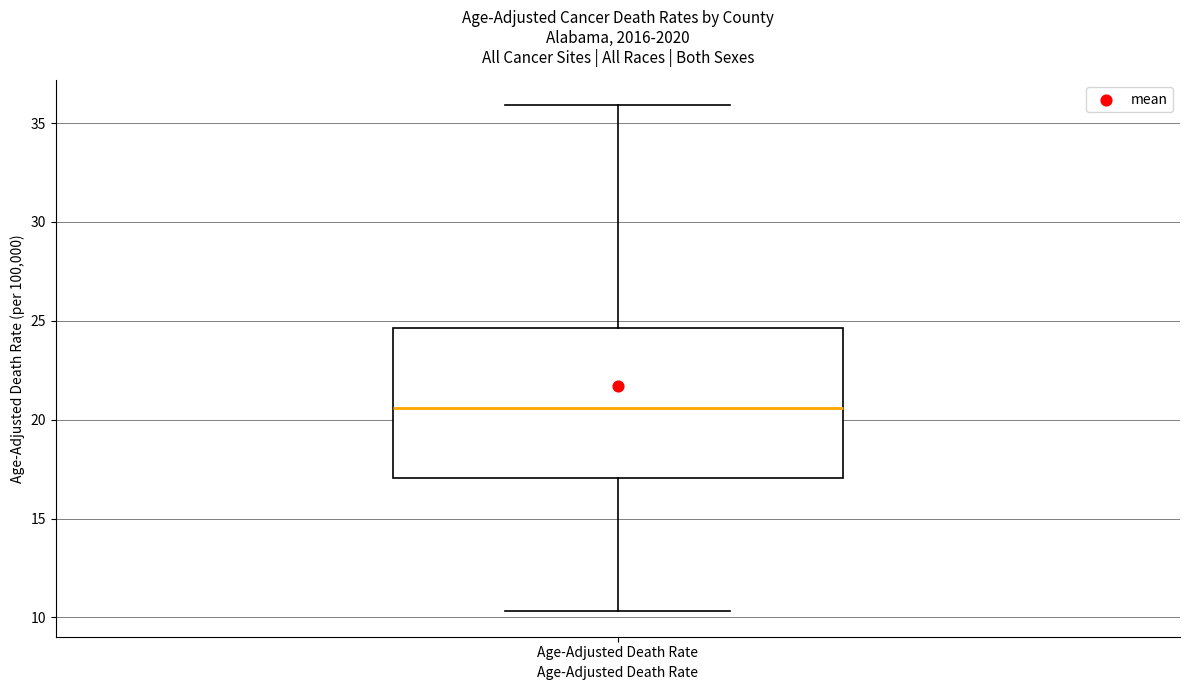

Transcribe this box plot: give where the median line is, the range the box spans, and where the two whiskers end, as read against the y-axis. The values are not printed on the chart, so give them approximately, as read against the axis.

median 20.5, box 17.0 to 24.5, whiskers 10.5 to 36.0